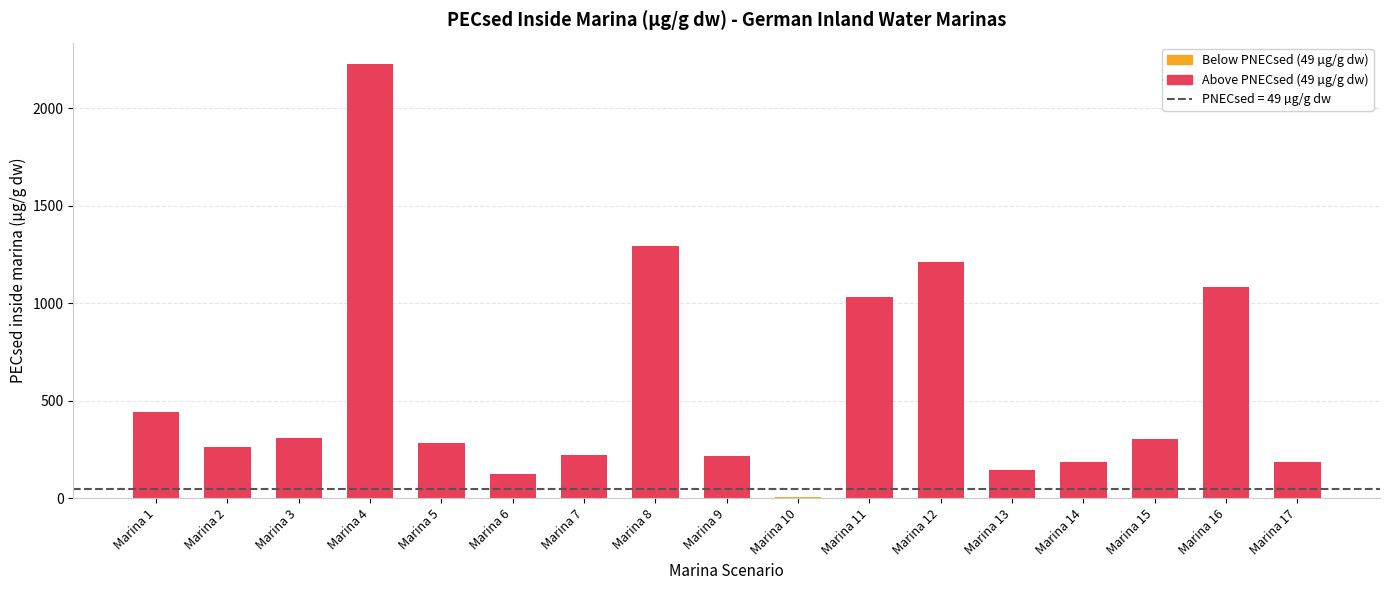

Is it true that the value at Marina 6 is 127.1?

True